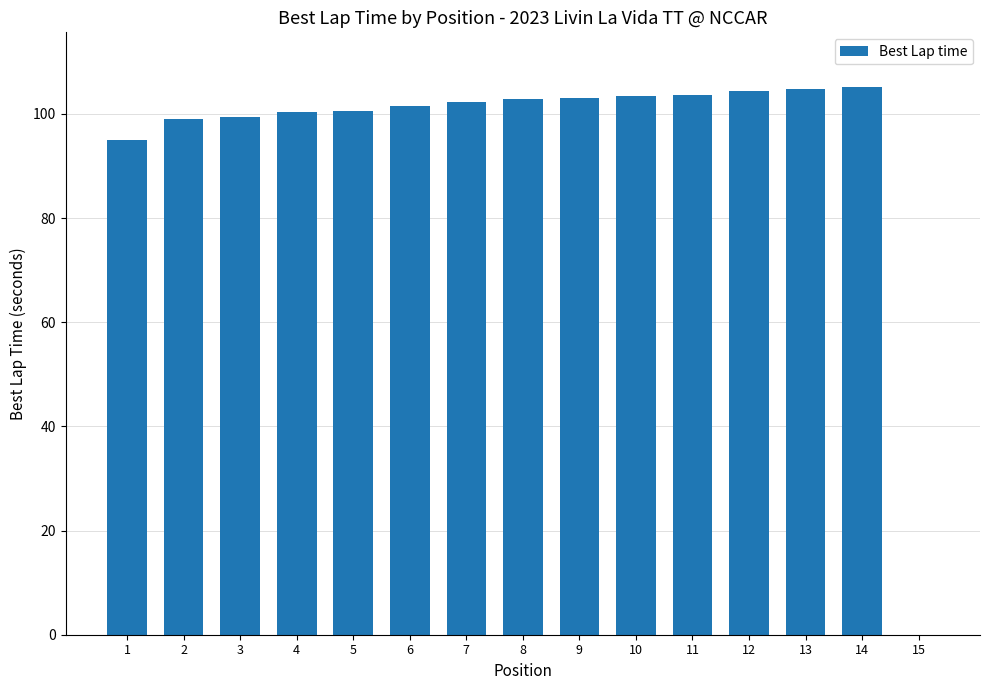

What is the difference between the values at 11 and 8?

0.7